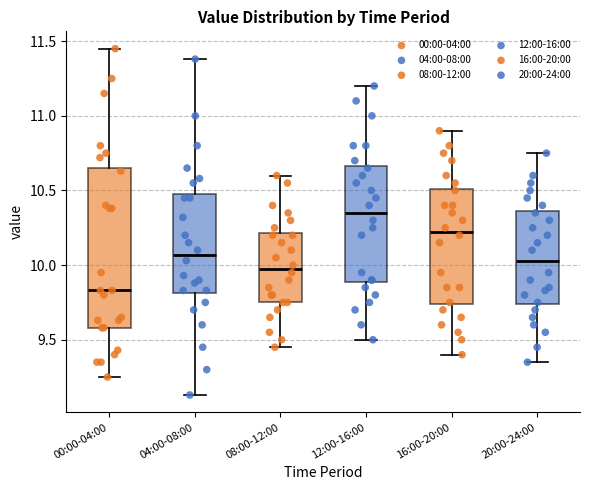

Reading left to right, transcribe this box plot: for each box, give where its median line is, the range the box spans, and where its two whiskers end, as read against the y-axis. The values are not printed on the chart, so give them approximately, as read against the axis.

00:00-04:00: median 9.85, box 9.60 to 10.65, whiskers 9.25 to 11.45
04:00-08:00: median 10.05, box 9.80 to 10.50, whiskers 9.15 to 11.40
08:00-12:00: median 10.00, box 9.75 to 10.20, whiskers 9.45 to 10.60
12:00-16:00: median 10.35, box 9.90 to 10.65, whiskers 9.50 to 11.20
16:00-20:00: median 10.25, box 9.75 to 10.50, whiskers 9.40 to 10.90
20:00-24:00: median 10.05, box 9.75 to 10.35, whiskers 9.35 to 10.75